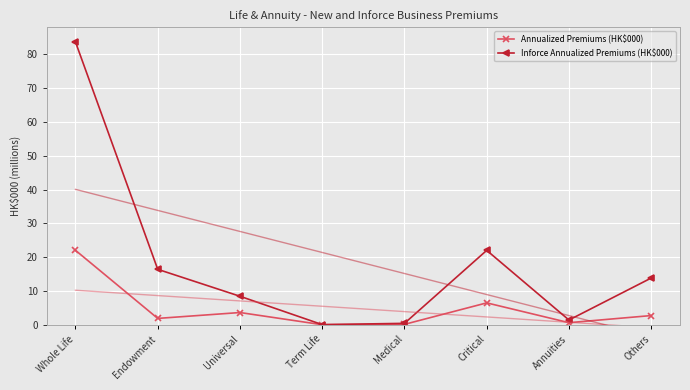

Rank the series at Critical from lowest to highest value.

Annualized Premiums (HK$000), Inforce Annualized Premiums (HK$000)